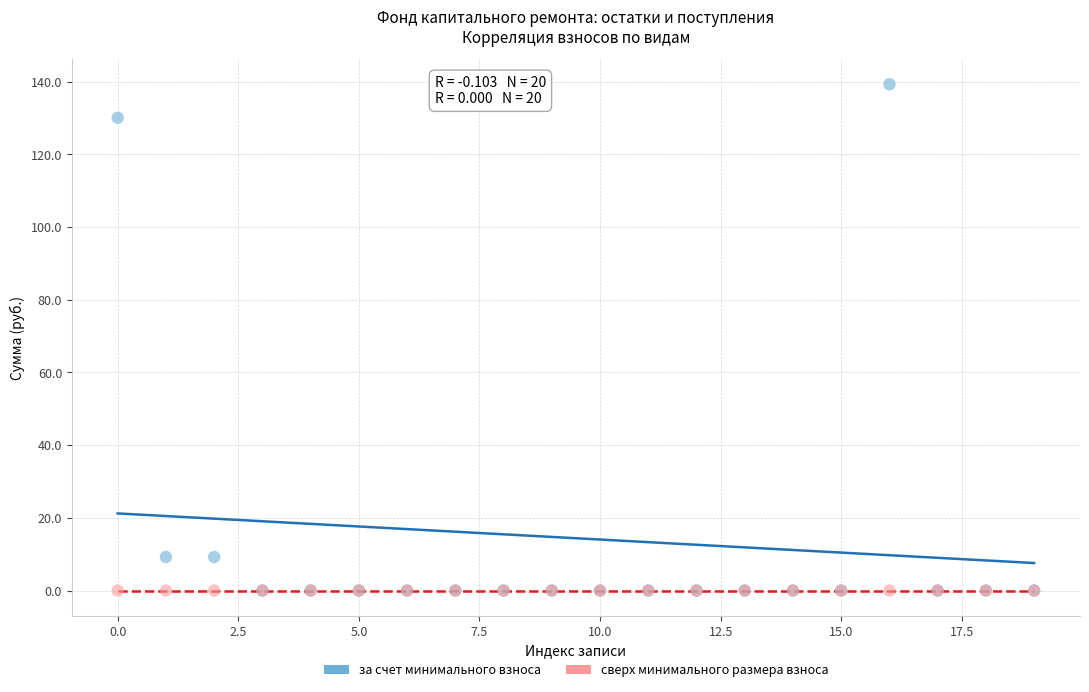

Which series reaches the maximum Y coordinate?

за счет минимального взноса